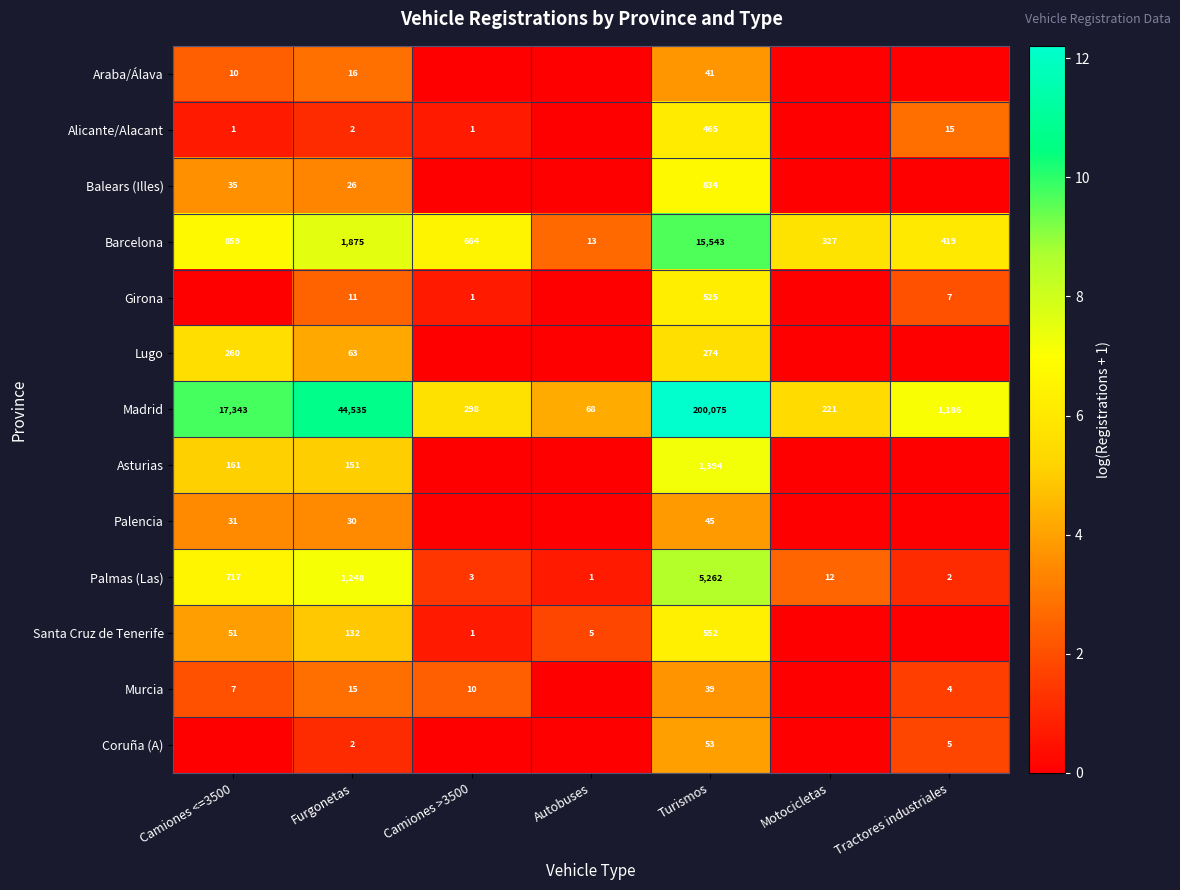

What is the difference between the maximum and minimum values in the Palmas (Las) series?

5261